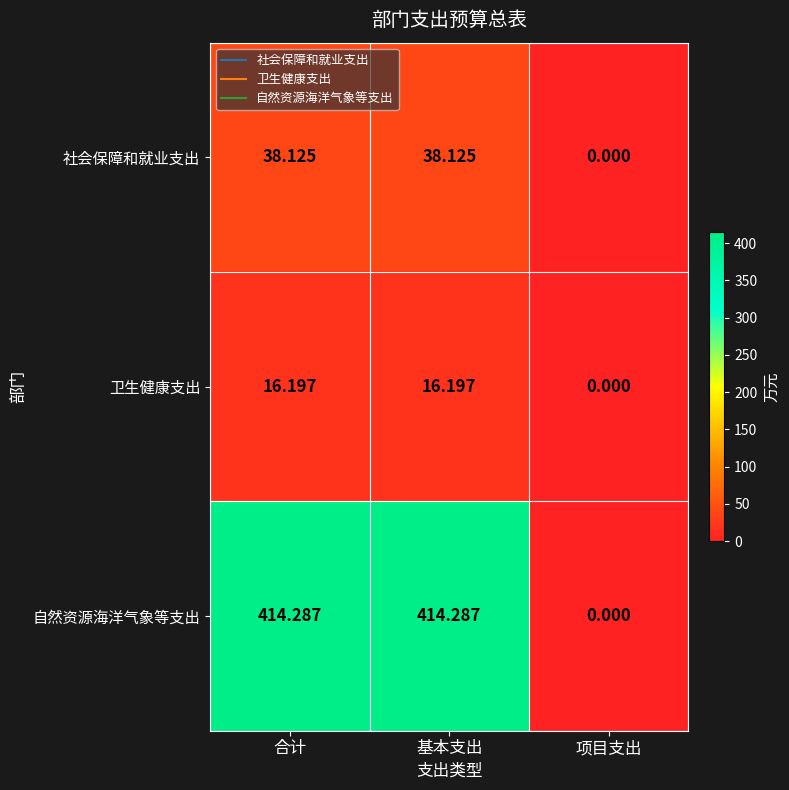

Rank the series by their maximum value, from lowest to highest.

卫生健康支出, 社会保障和就业支出, 自然资源海洋气象等支出